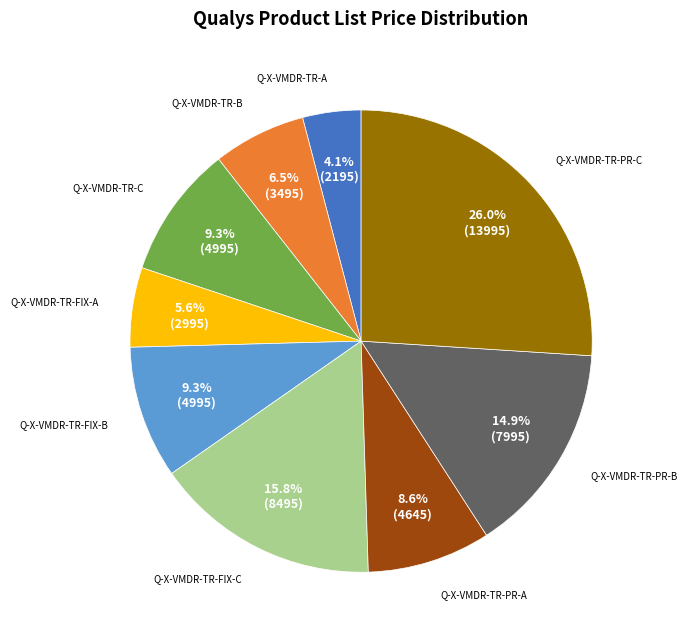

Does any single category account for the majority?

No